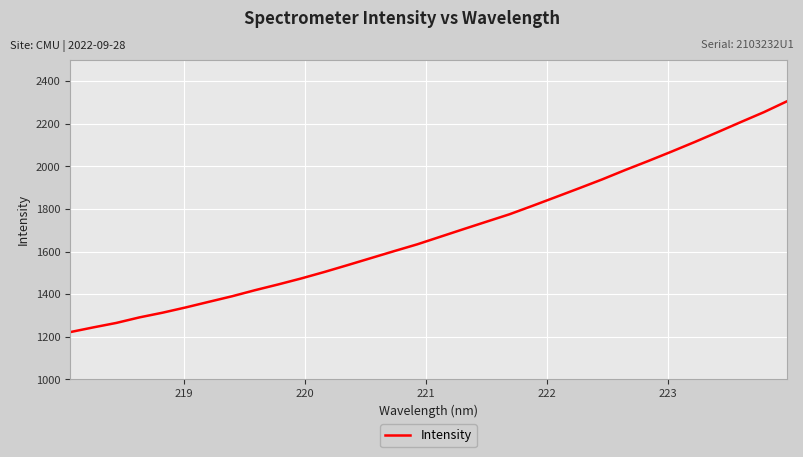

What is the difference between the maximum and minimum values?

1083.7